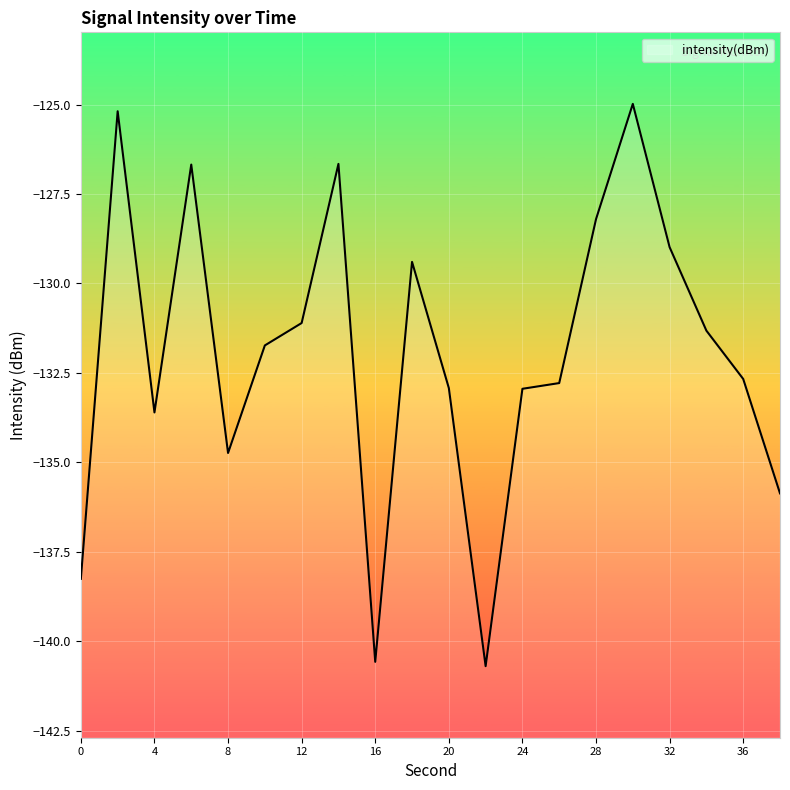

How many data points are above -131?

7